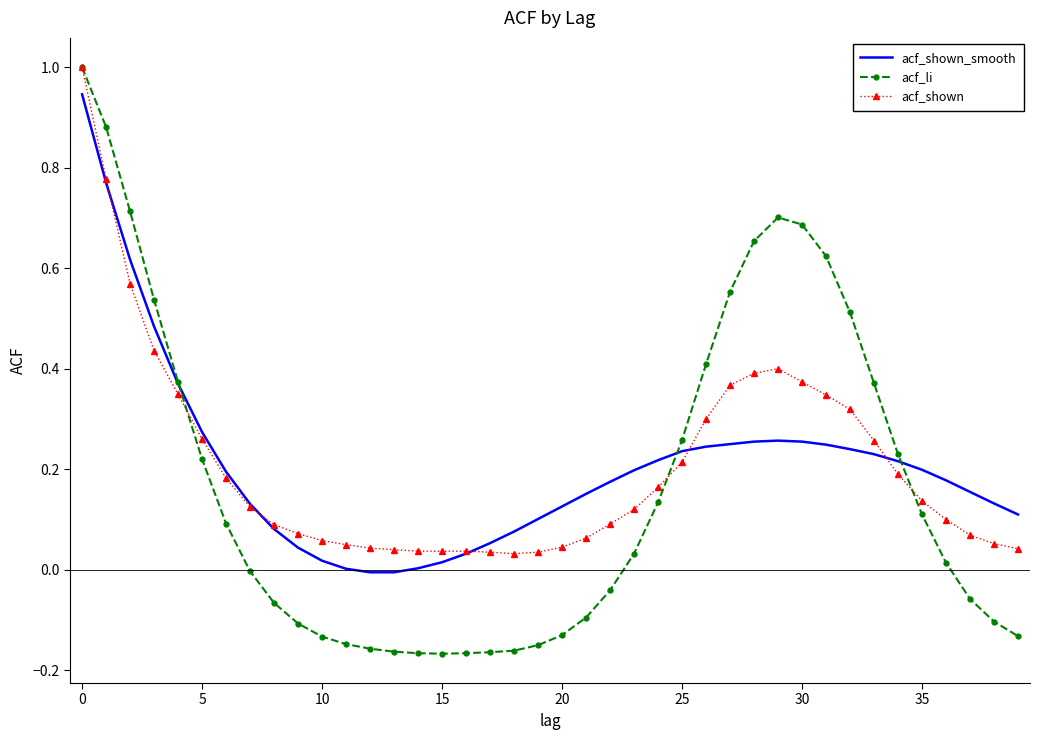

What is the sum of all acf_shown values?

8.3